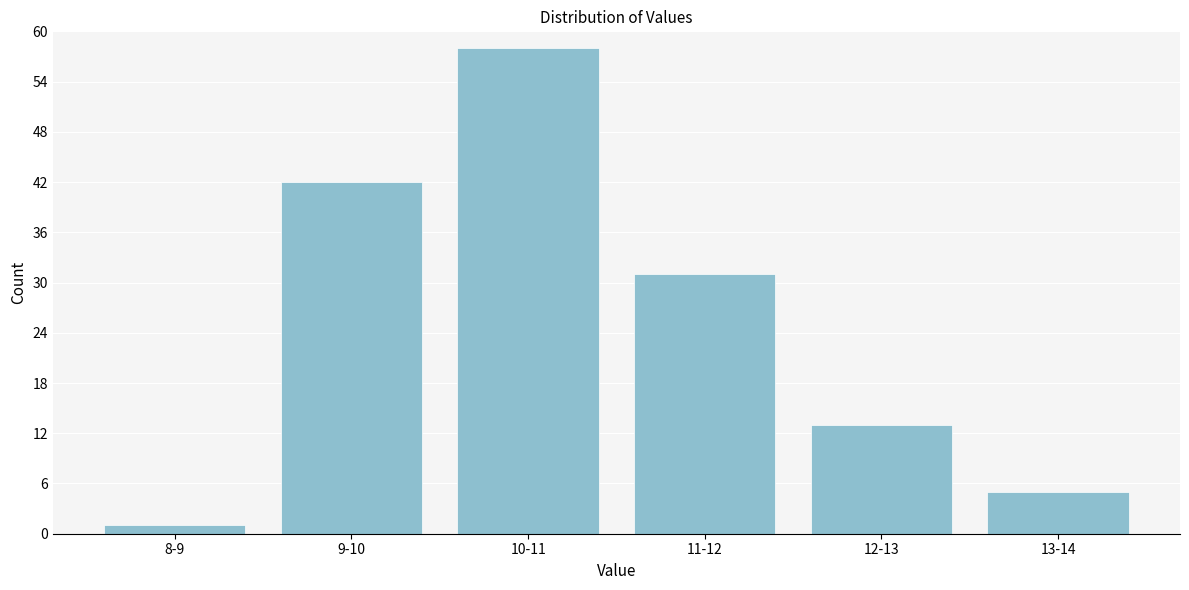

Reading left to right, transcribe all the data shown in this chart.

8-9=1	9-10=42	10-11=58	11-12=31	12-13=13	13-14=5